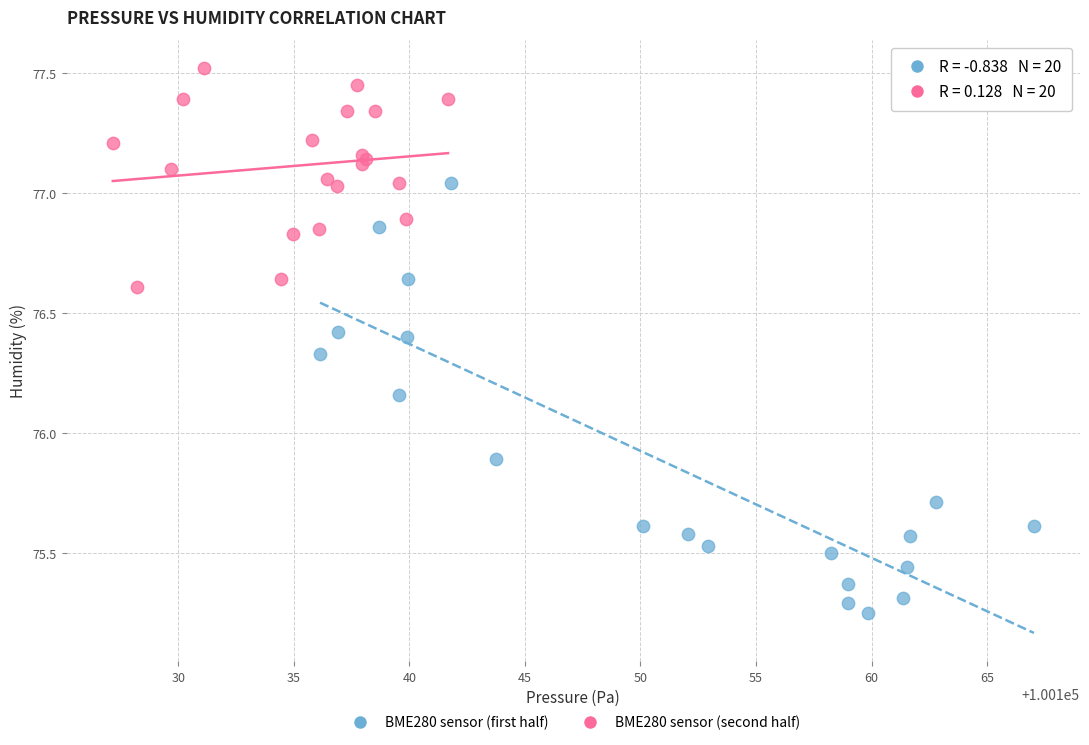

Which series reaches the minimum Y coordinate?

BME280 sensor (first half)